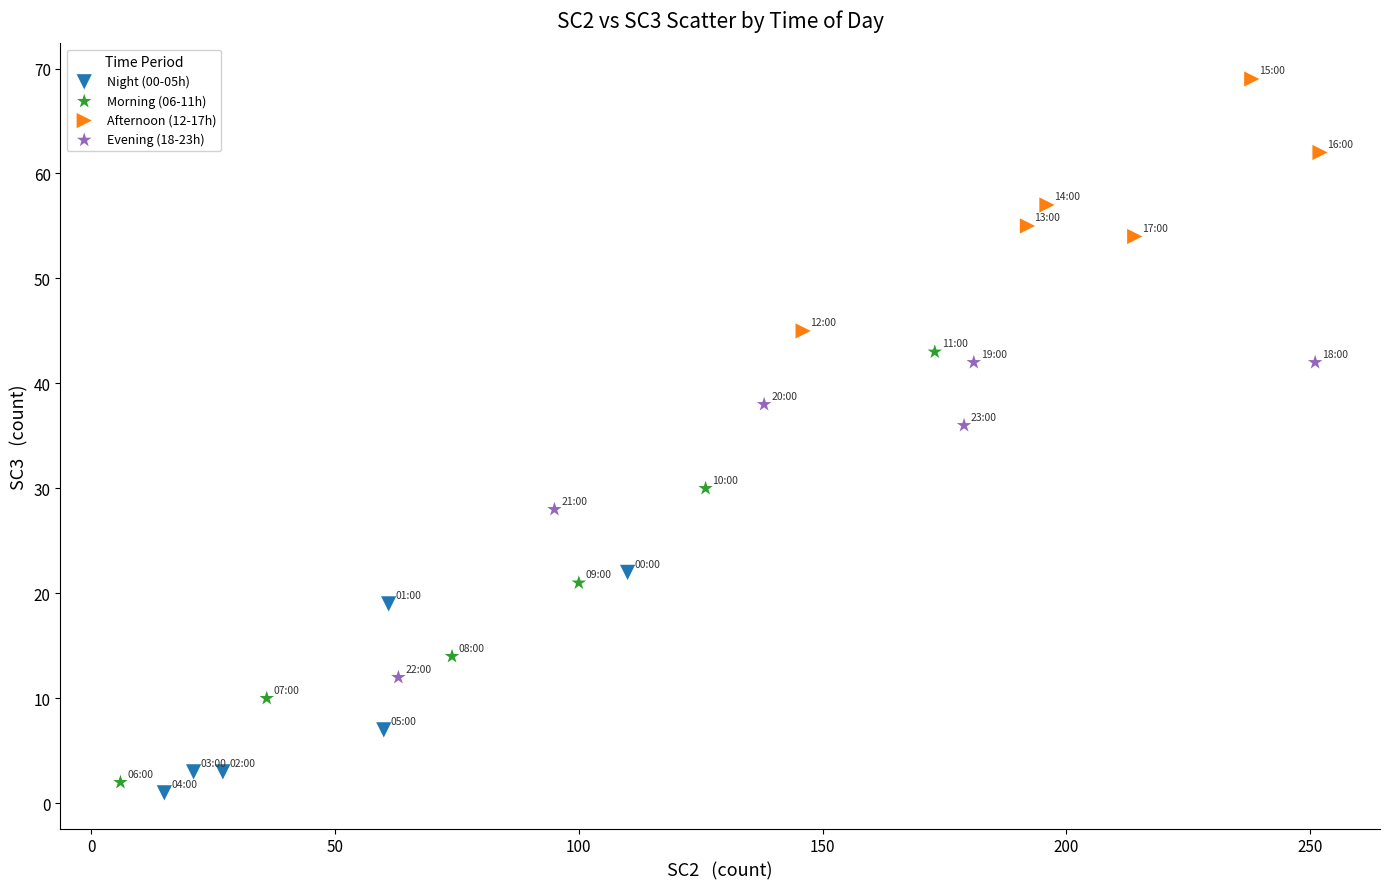

What are all the series names shown in the legend?

Night (00-05h), Morning (06-11h), Afternoon (12-17h), Evening (18-23h)